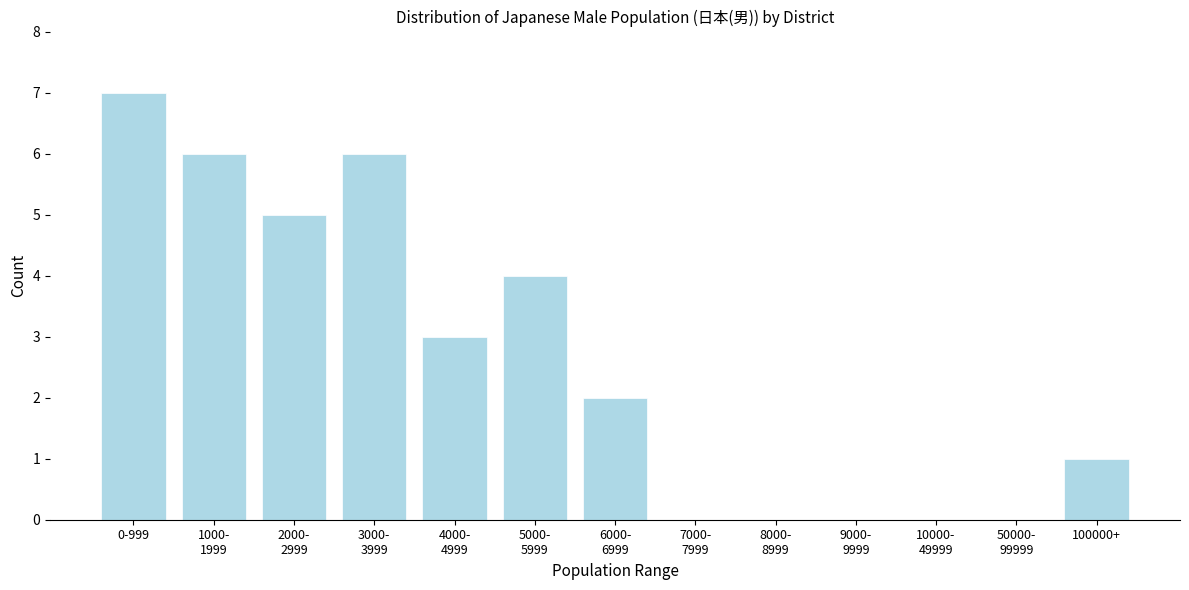

What is the sum of all values?

34